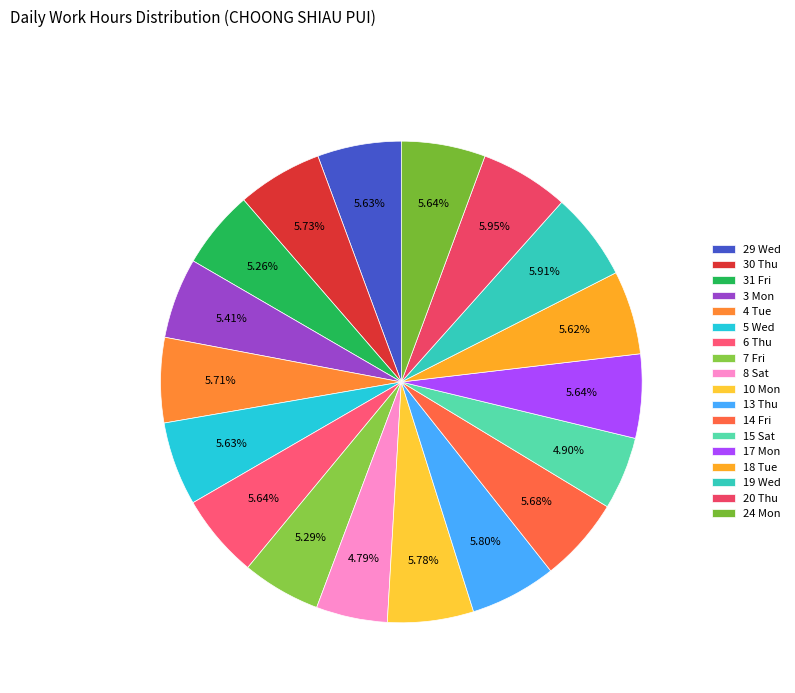

To the nearest percent, what is the combined percentage of 15 Sat and 14 Fri?

11%